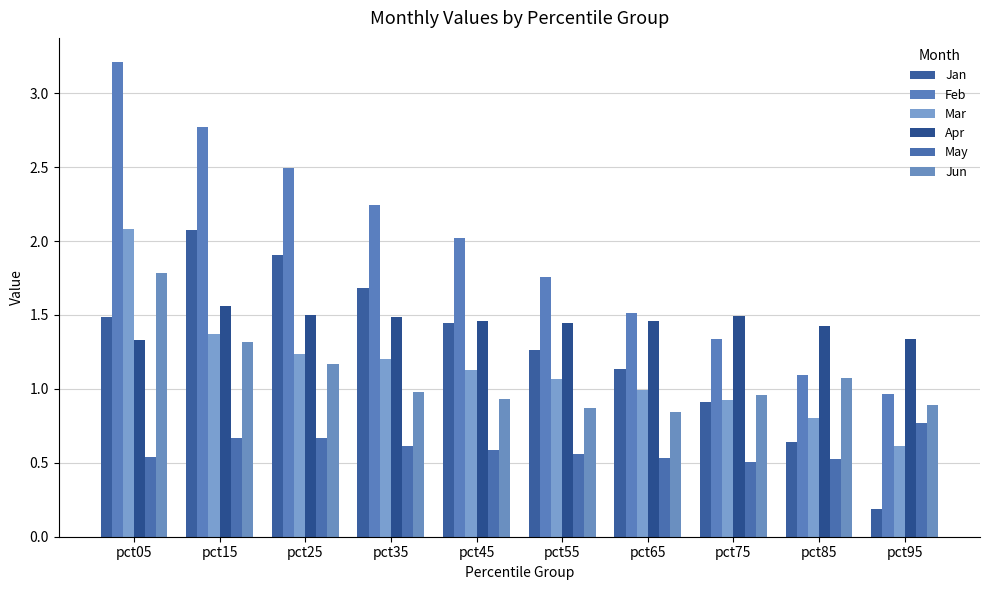

Count the number of categories in the chart.

10